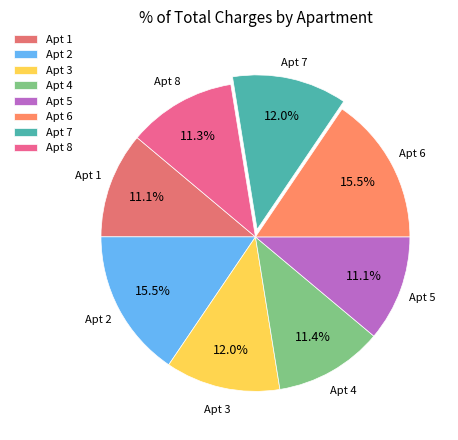

What is the ratio of the value at Apt 6 to the value at Apt 1?

1.4